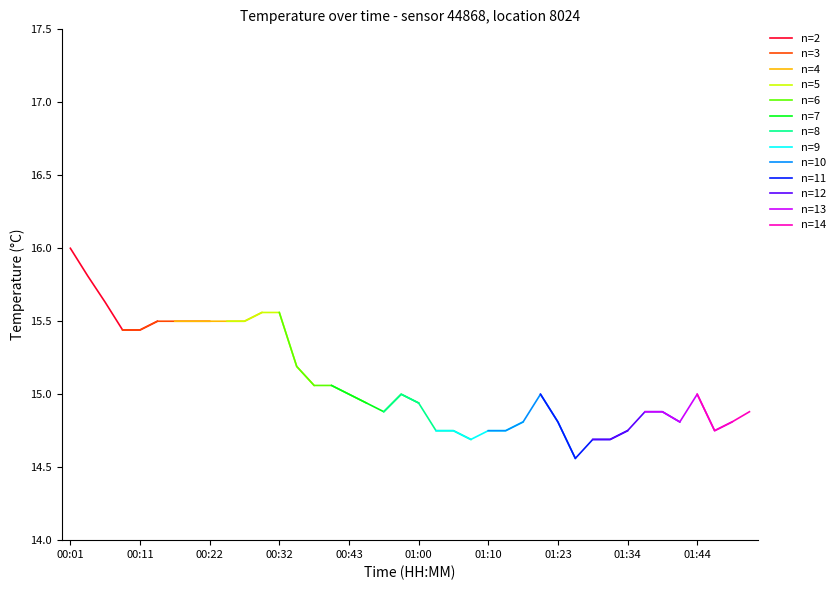

What is the maximum value for n=2?

16.0